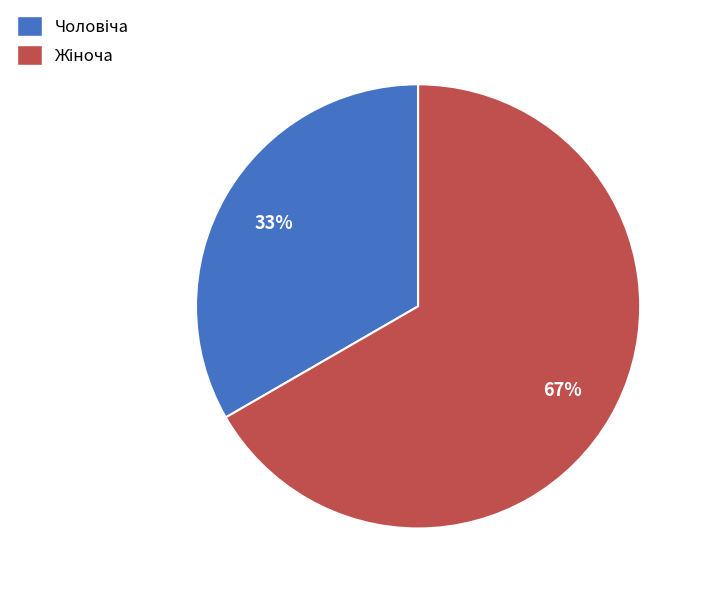

To the nearest percent, what is the average slice percentage?

50%